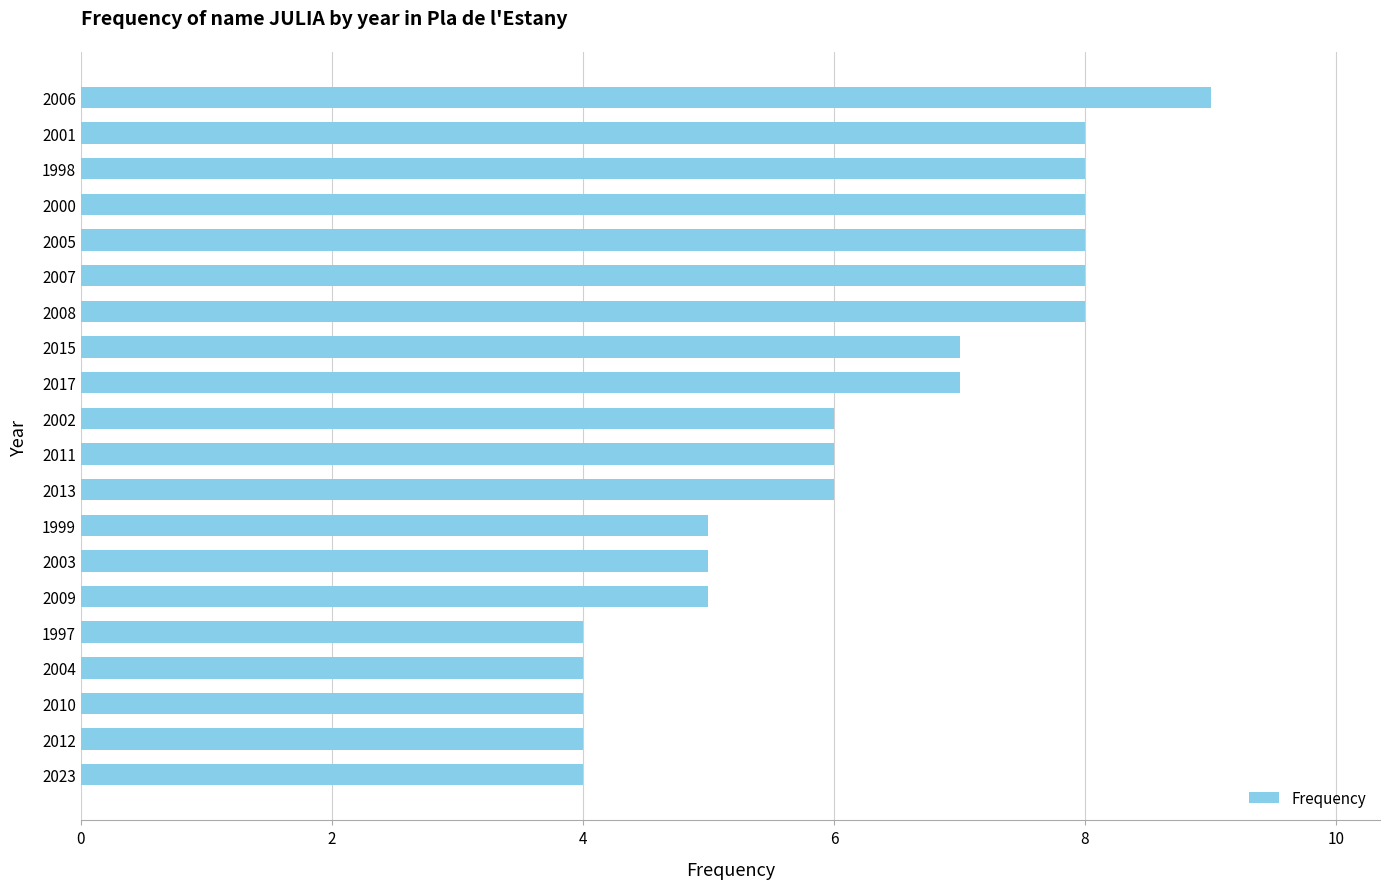

What is the difference between the maximum and minimum values?

5